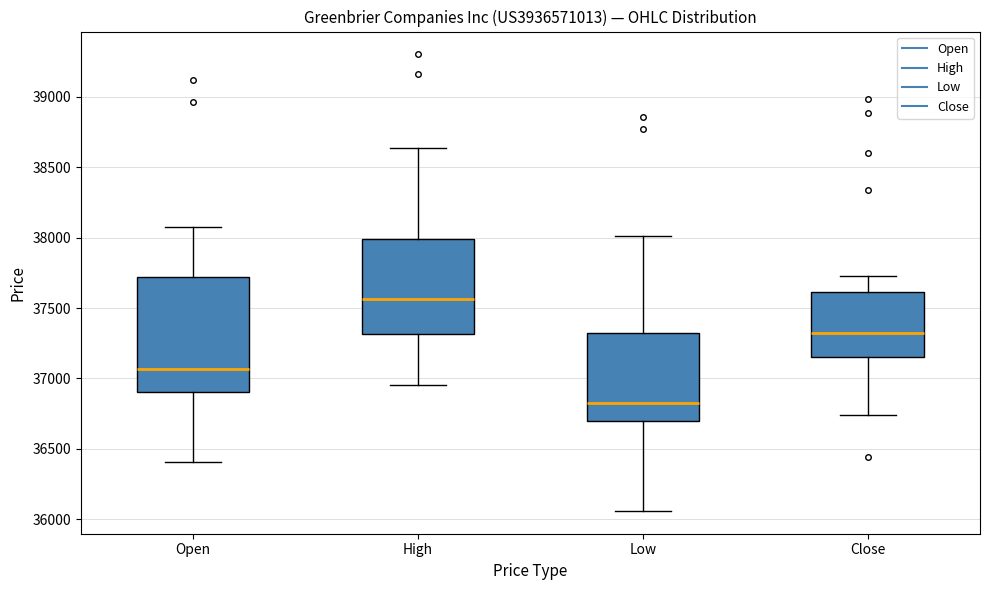

Reading left to right, read every box against the y-axis: the position of its median line, the range the box covers, and the ends of its whiskers. The values are not printed on the chart, so give them approximately, as read against the axis.

Open: median 37050, box 36900 to 37700, whiskers 36400 to 38100
High: median 37550, box 37300 to 38000, whiskers 36950 to 38650
Low: median 36850, box 36700 to 37350, whiskers 36050 to 38000
Close: median 37350, box 37150 to 37600, whiskers 36750 to 37750